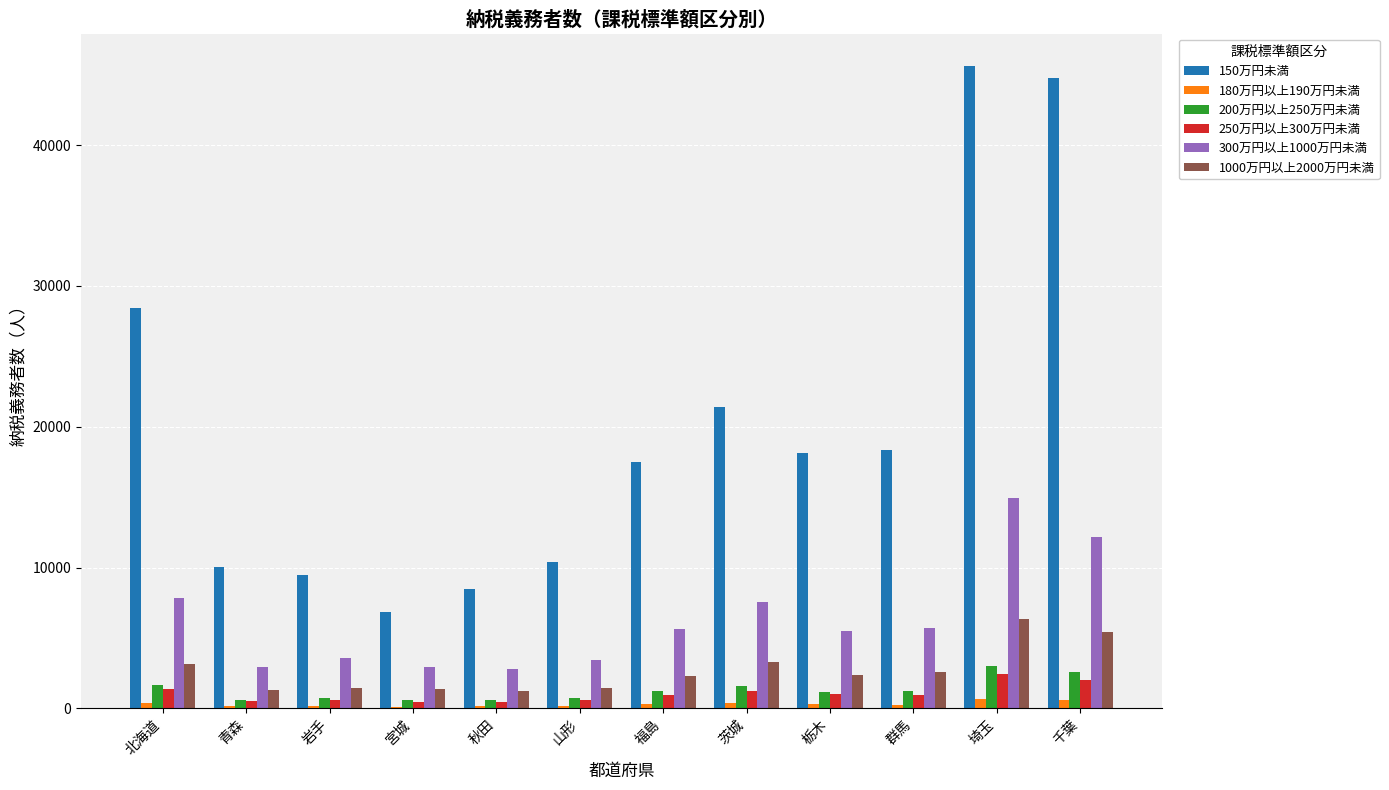

Which series has the largest total across all categories?

150万円未満